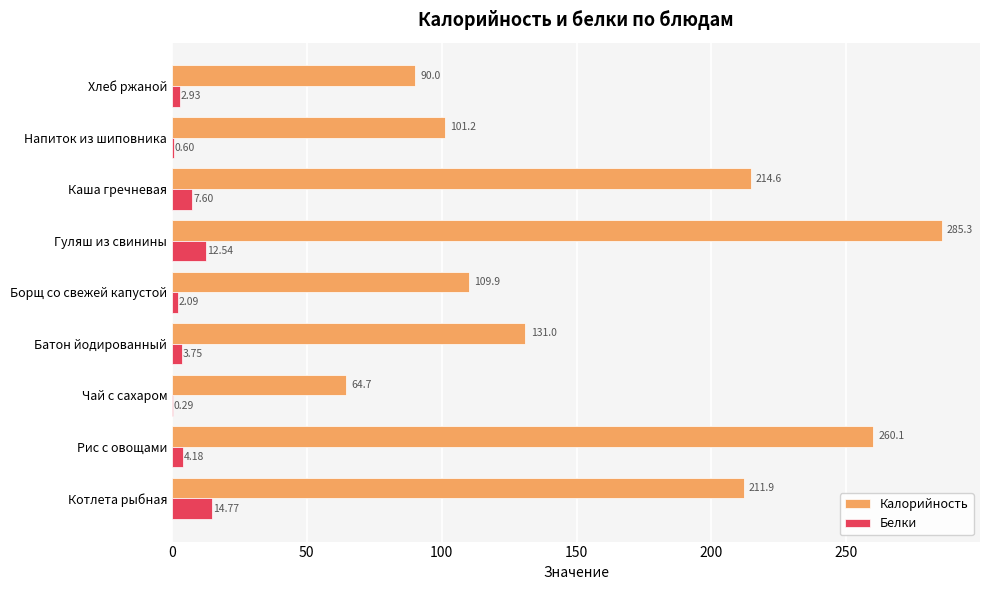

What are all the series names shown in the legend?

Калорийность, Белки